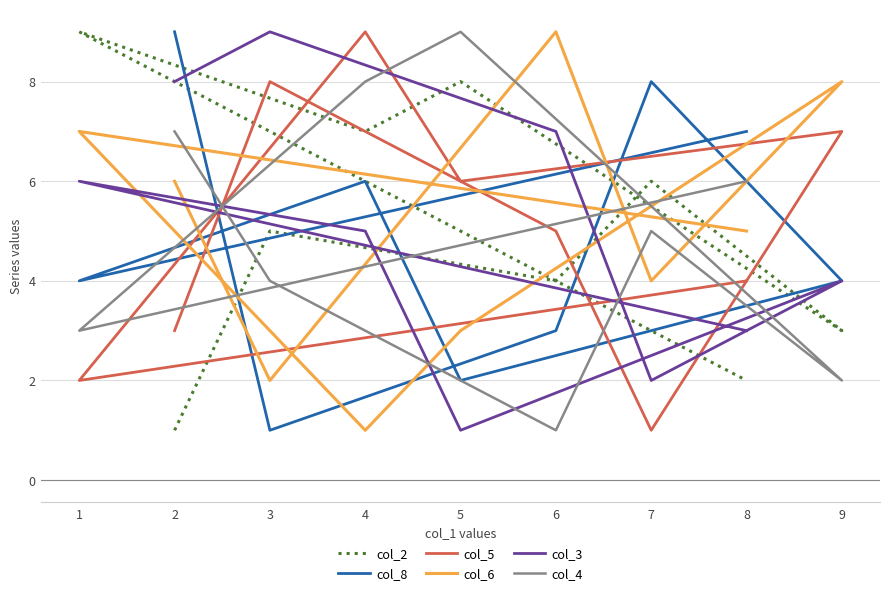

Is this an area chart (filled region under the line)?

No